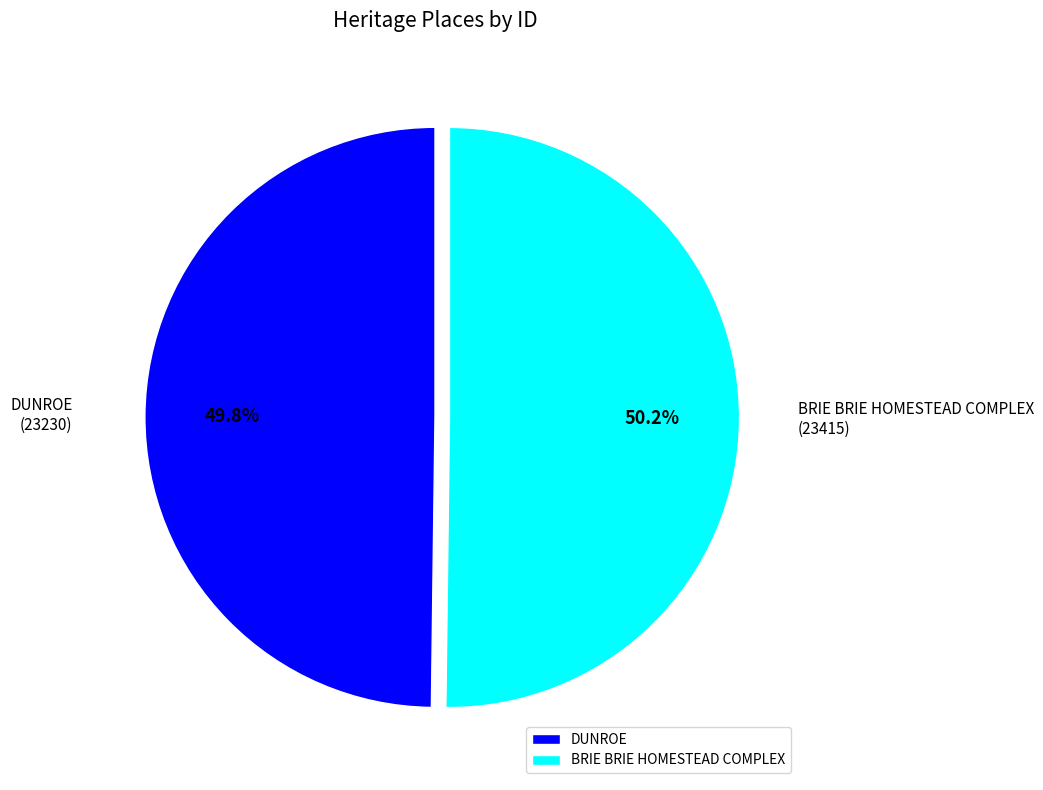

Approximately how many times larger is the value at DUNROE compared to BRIE BRIE HOMESTEAD COMPLEX?

1.0